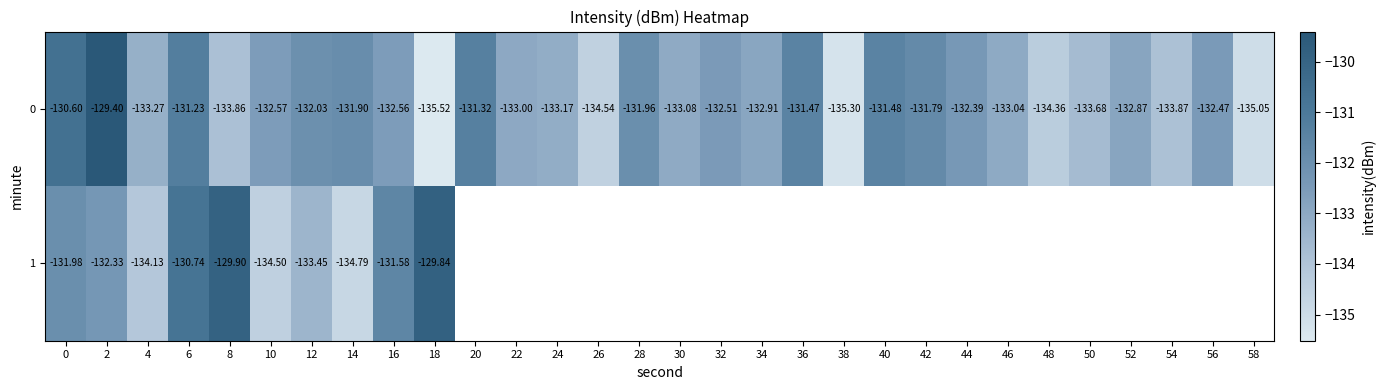

True or false: 1 has a value of -130.7 at 6.

True